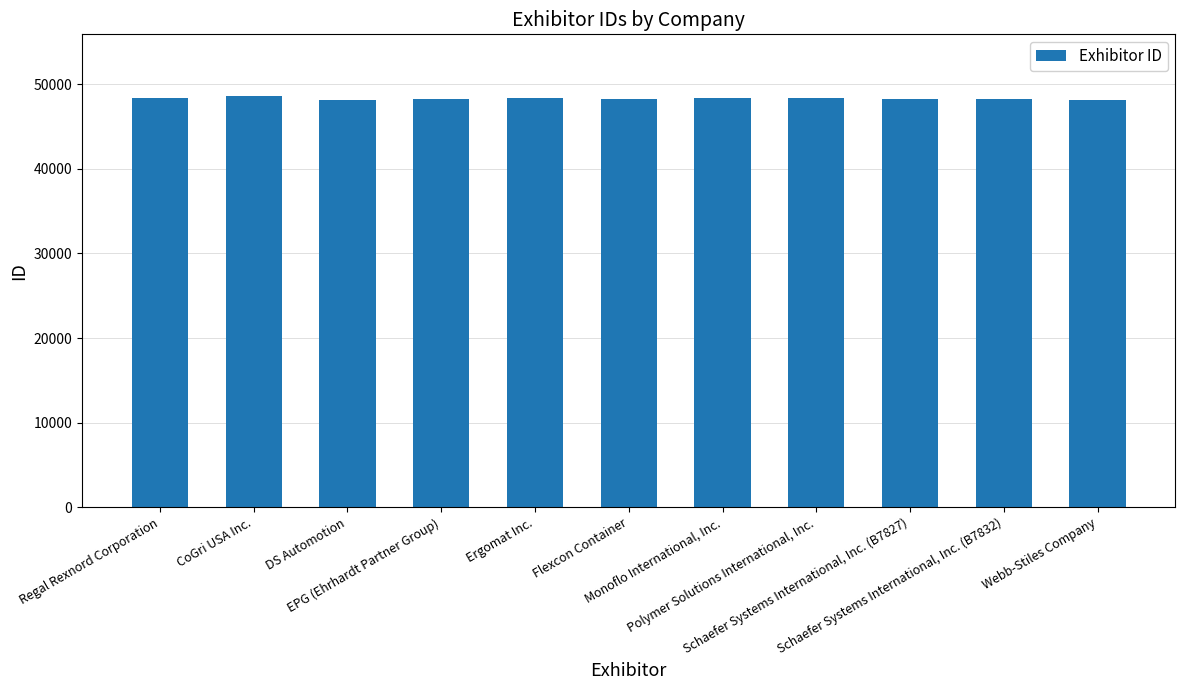

What is the difference between the maximum and minimum values?

521